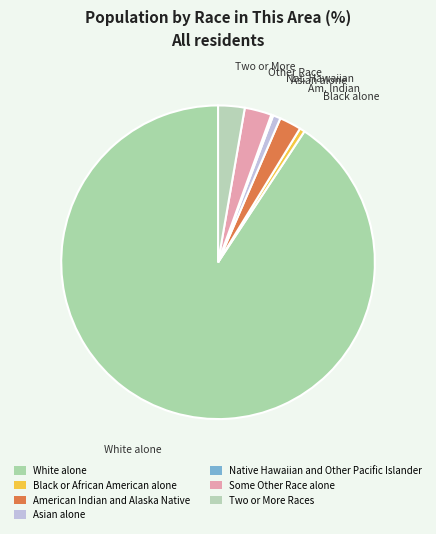

Rank the categories by value from lowest to highest.

Native Hawaiian and Other Pacific Islander, Black or African American alone, Asian alone, American Indian and Alaska Native, Two or More Races, Some Other Race alone, White alone